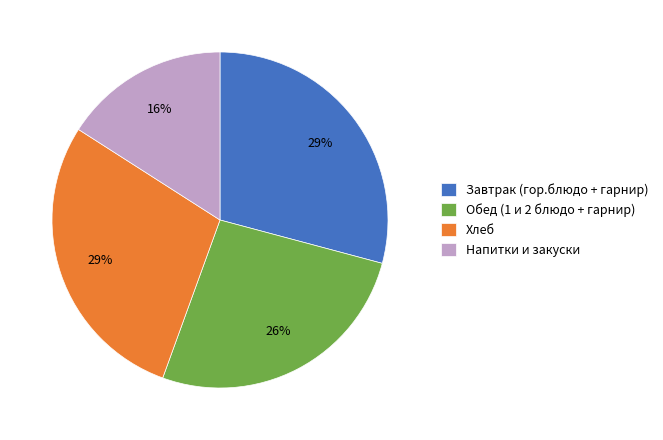

Which category has the smallest portion of the pie?

Напитки и закуски